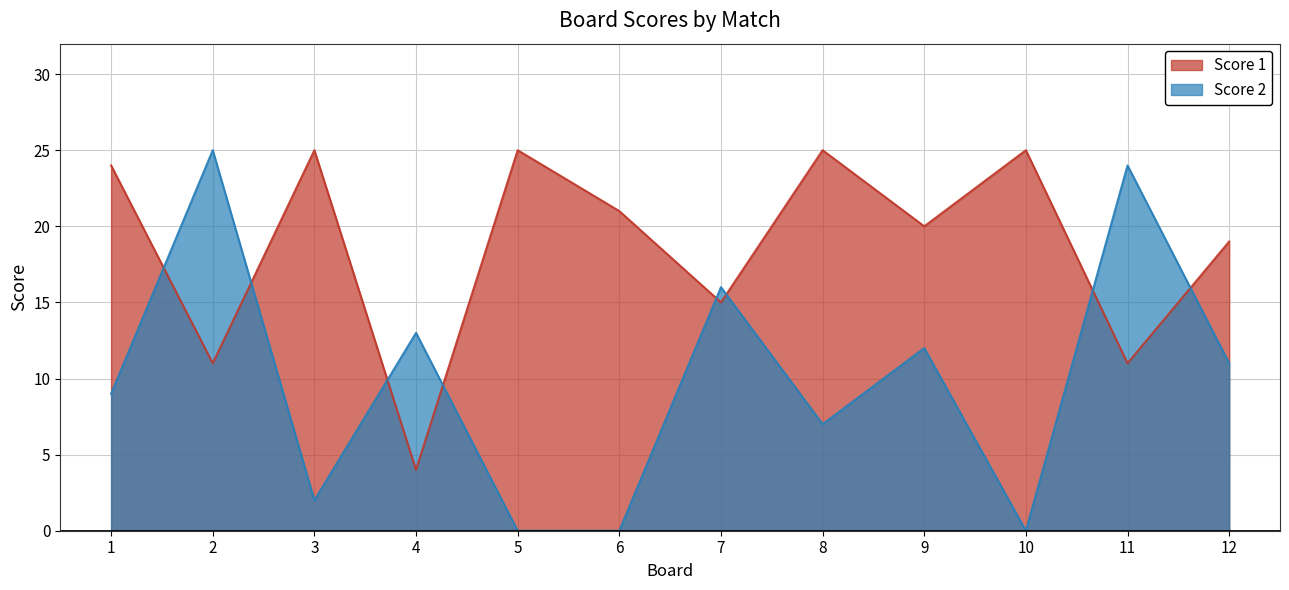

What is the difference between the Score 1 values at 6 and 11?

10